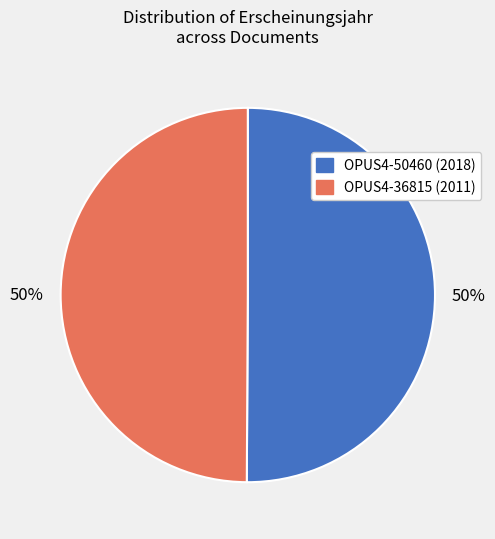

Approximately how many times larger is the value at OPUS4-36815 (2011) compared to OPUS4-50460 (2018)?

1.0